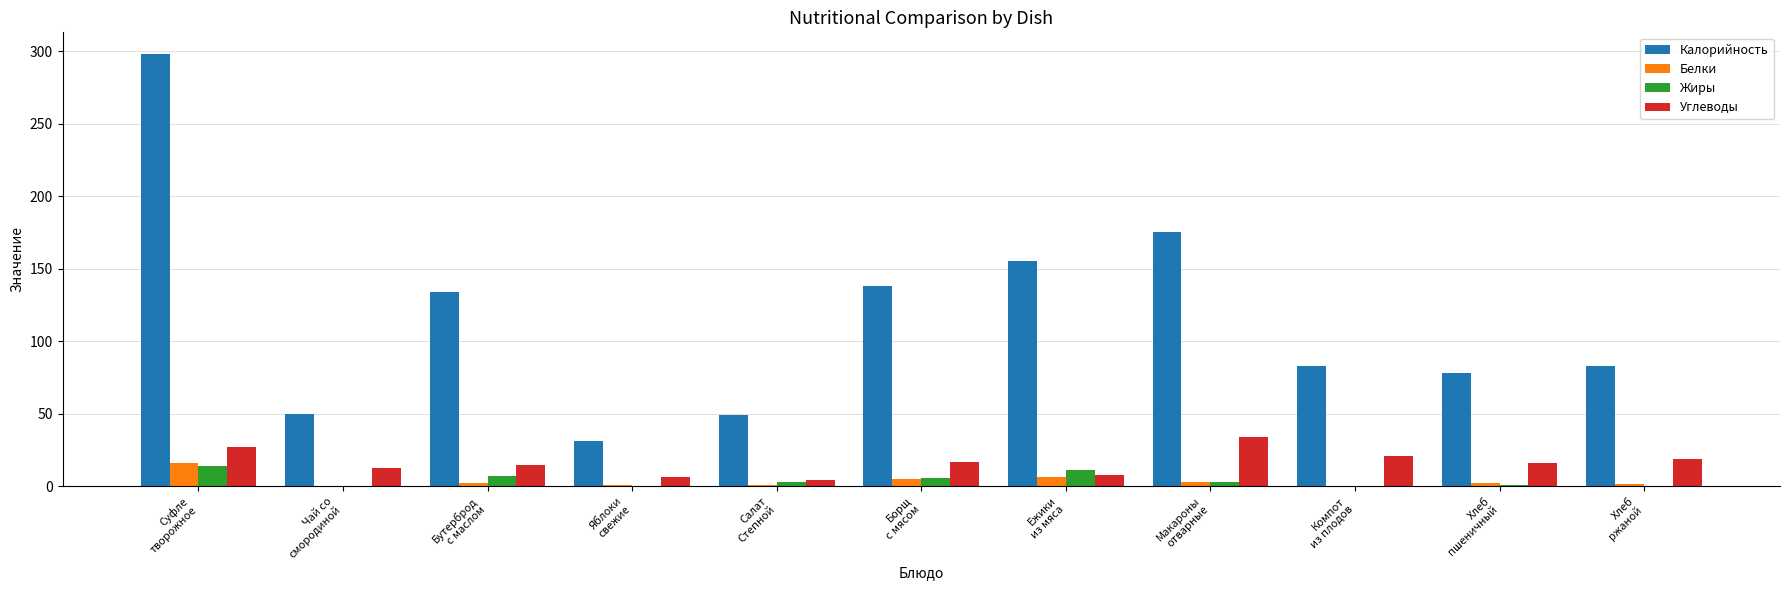

Which series changed the most between Суфле
творожное and Компот
из плодов?

Калорийность